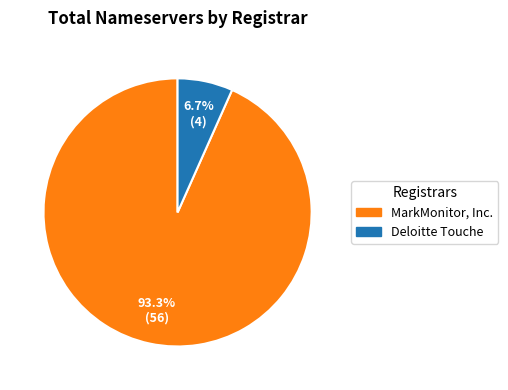

To the nearest percent, what is the difference between the Deloitte Touche and MarkMonitor, Inc. slice percentages?

87%